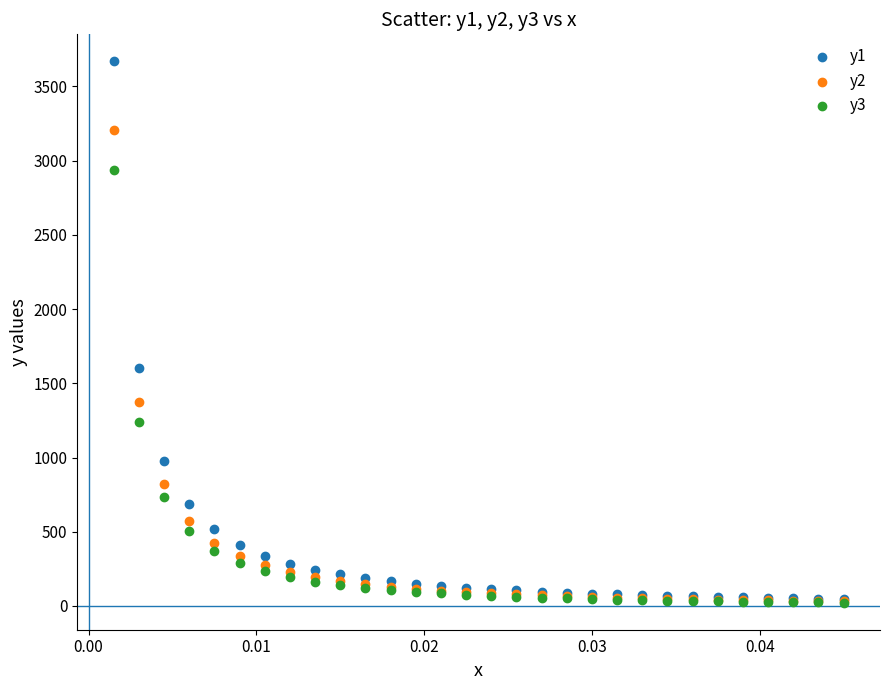

Across all series, what Y value is closest to 1845?

1603.0